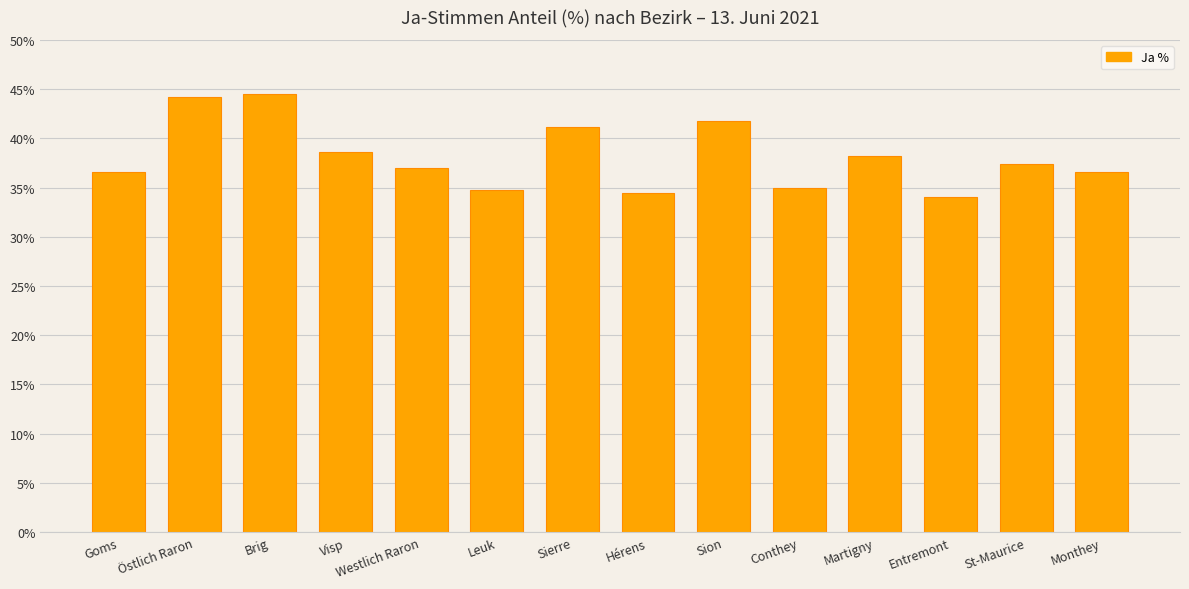

Approximately how many times larger is the value at Westlich Raron compared to Sierre?

0.9